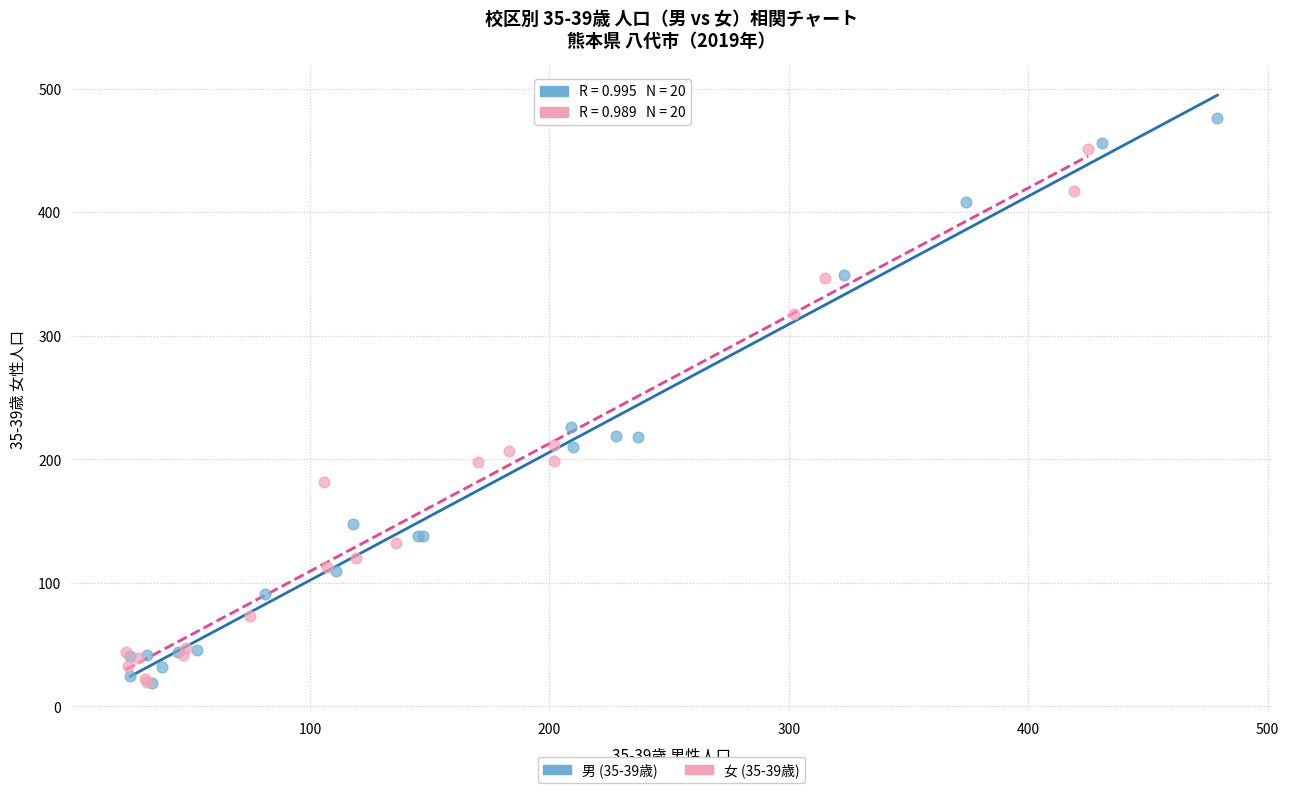

What are all the series names shown in the legend?

男 (35-39歳), 女 (35-39歳)